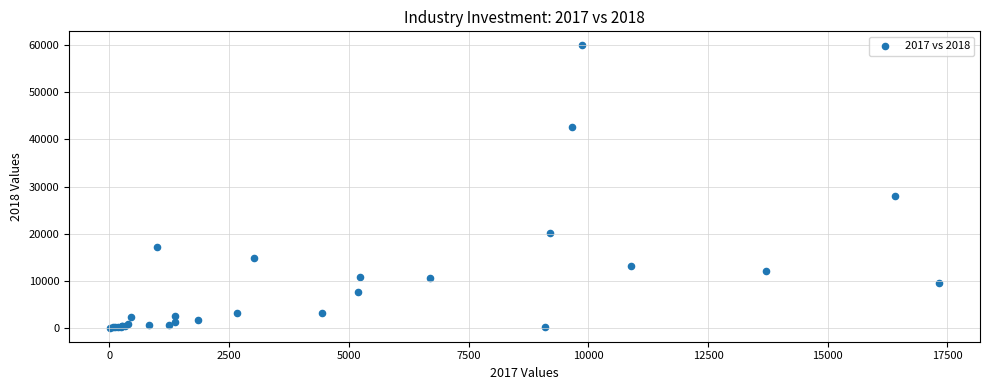

What Y value in the scatter plot is closest to 30001?

27970.6